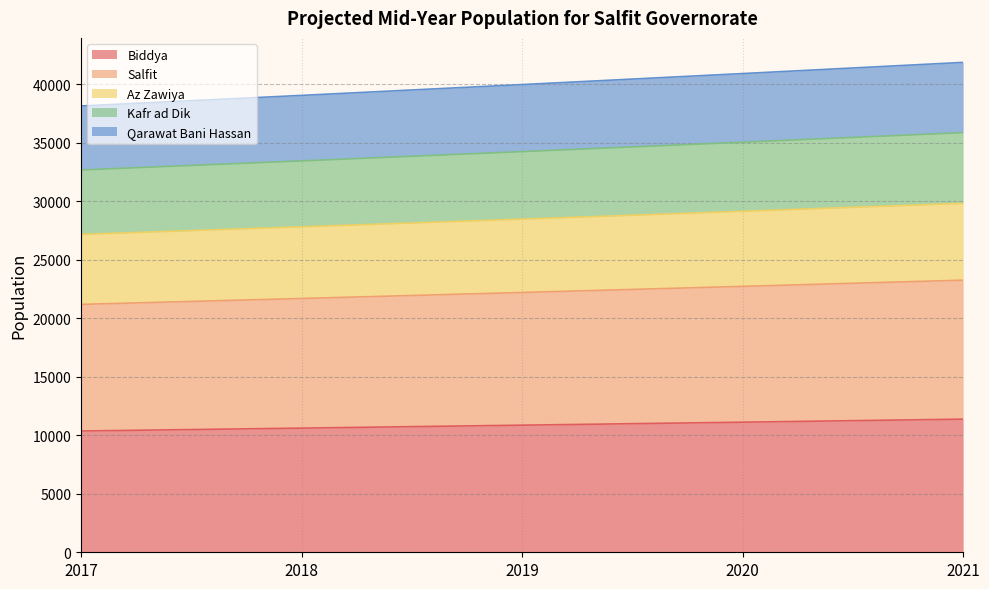

True or false: Salfit and Kafr ad Dik cross at least once.

False